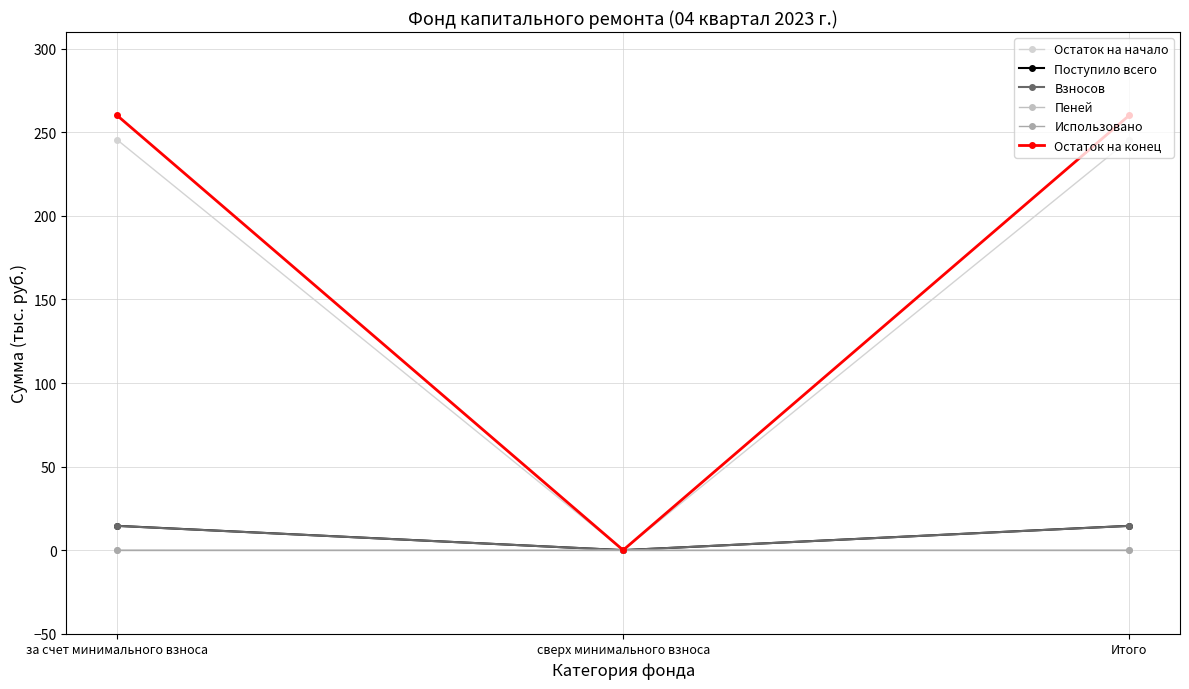

At за счет минимального взноса, list the series in order from smallest to largest.

Использовано, Пеней, Взносов, Поступило всего, Остаток на начало, Остаток на конец